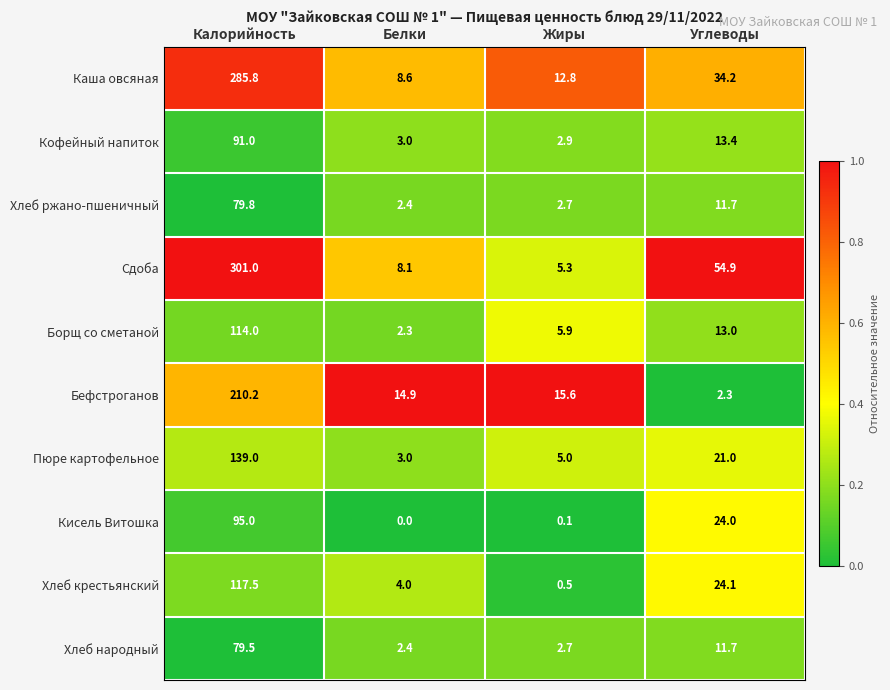

How many data points in Каша овсяная are less than 34?

2